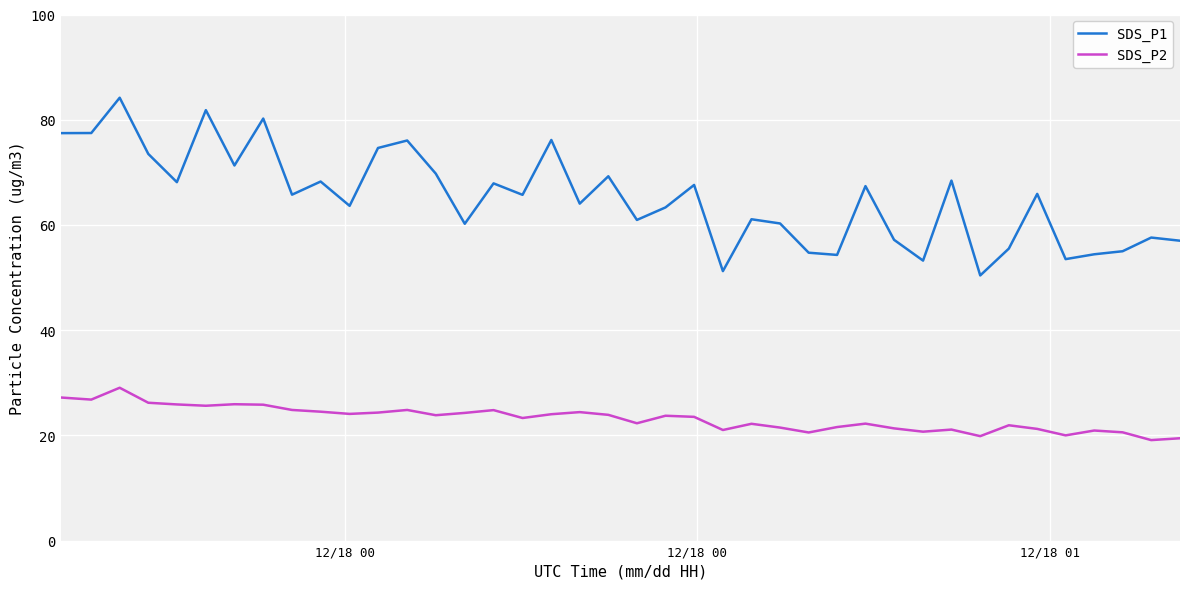

What is the lowest value of the SDS_P1 series?

50.4